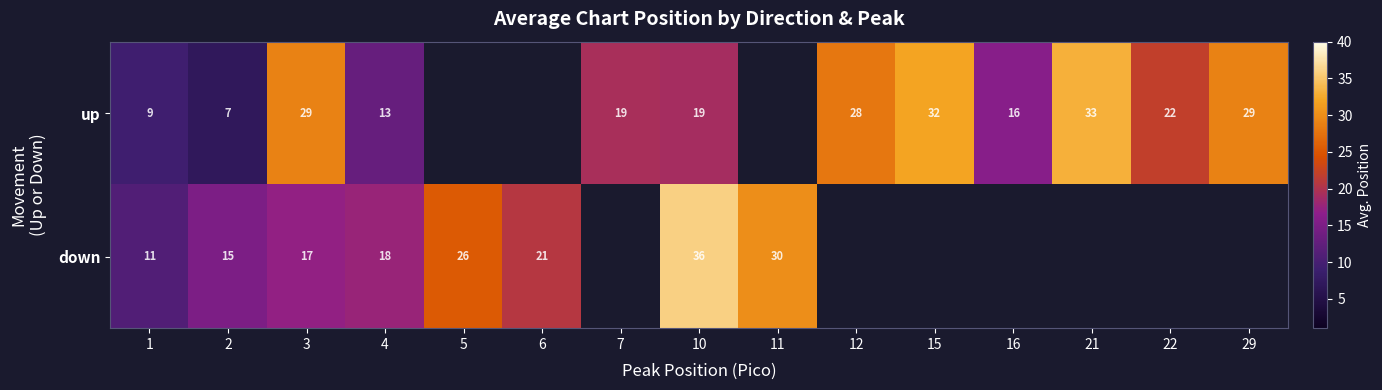

True or false: up has a value of 32.0 at 15.

True